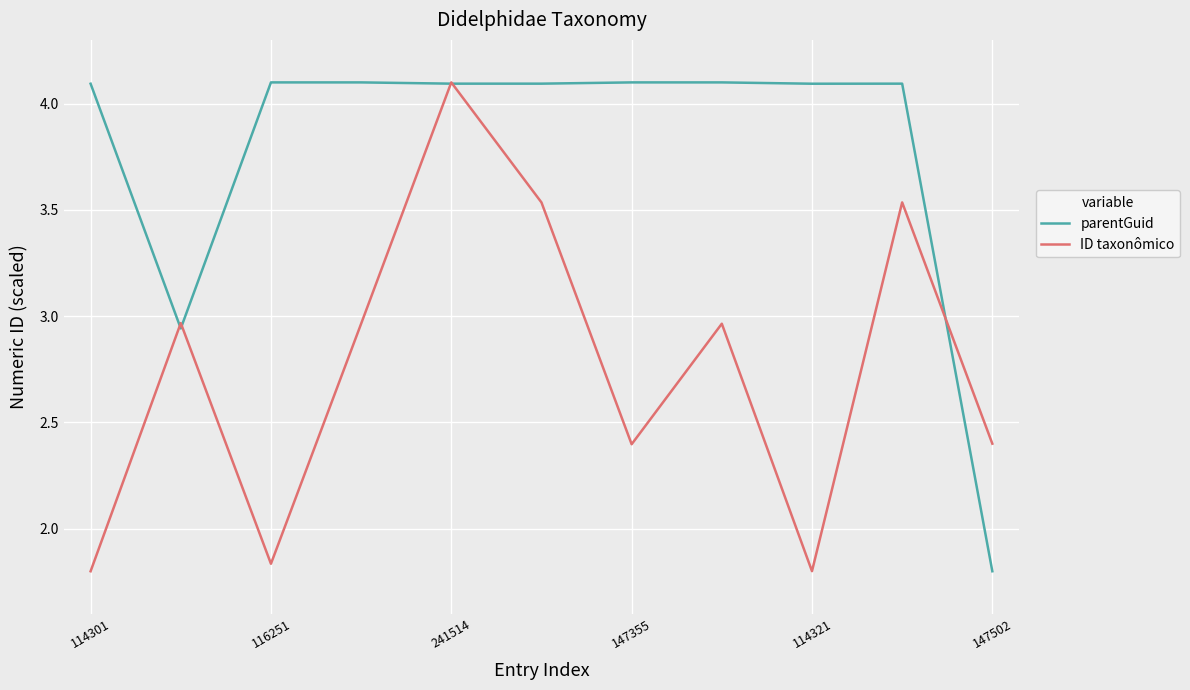

What are all the series names shown in the legend?

parentGuid, ID taxonômico